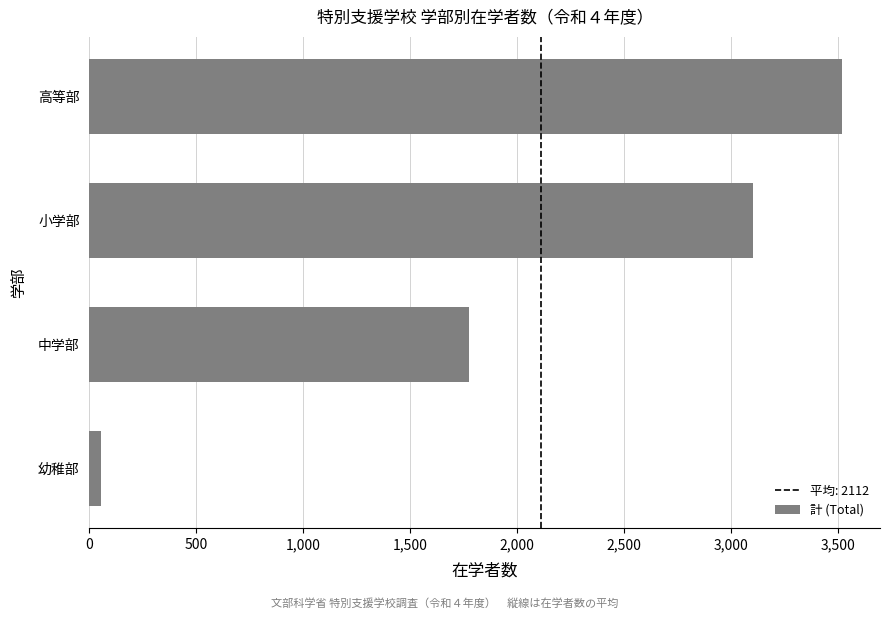

True or false: the data shows 1773 at 中学部.

True